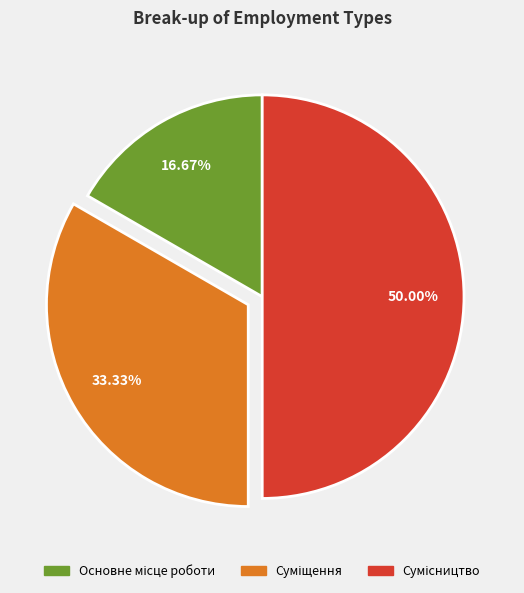

To the nearest percent, what is the difference between the largest and smallest slice percentages?

33%